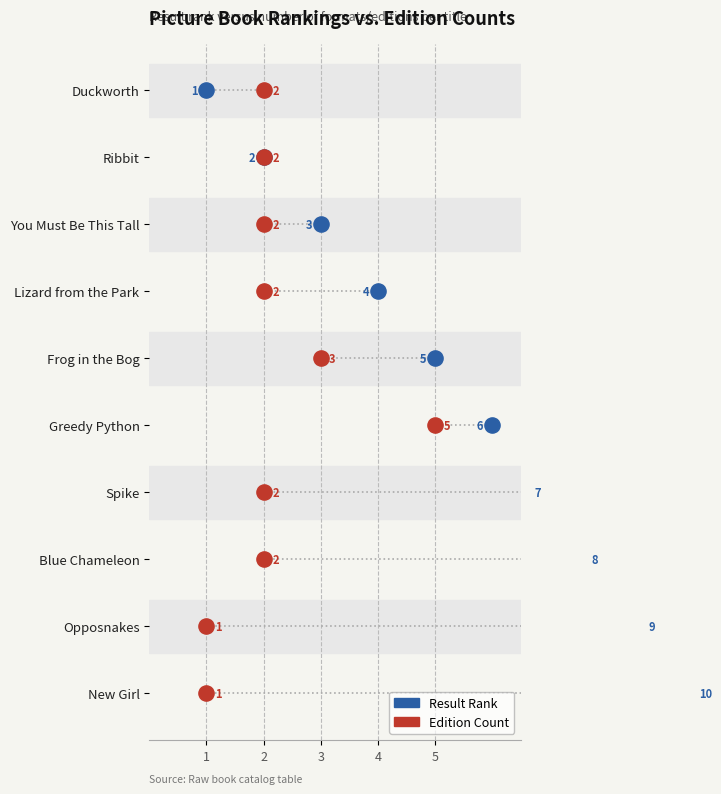

What are all the series names shown in the legend?

Result Rank, Edition Count